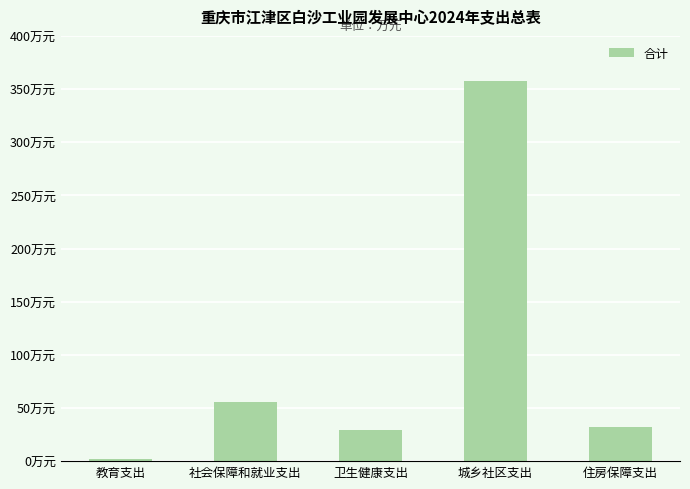

Are the bars horizontal?

No